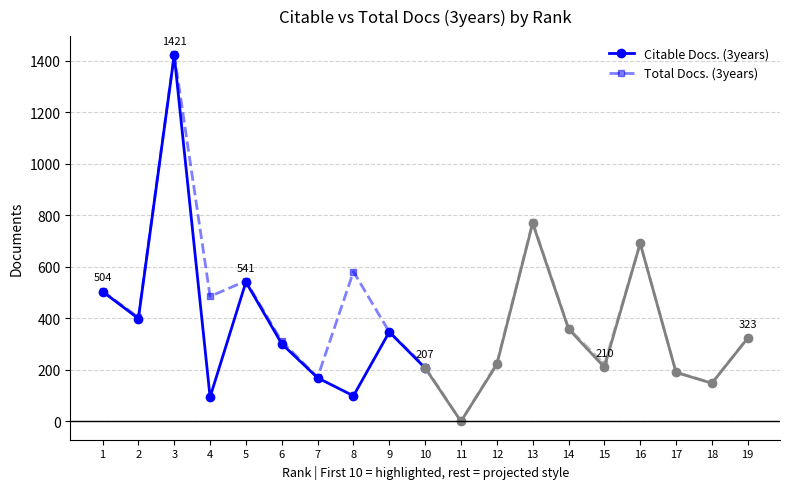

True or false: Citable Docs. (3years) has more than 2 interior local peaks.

True